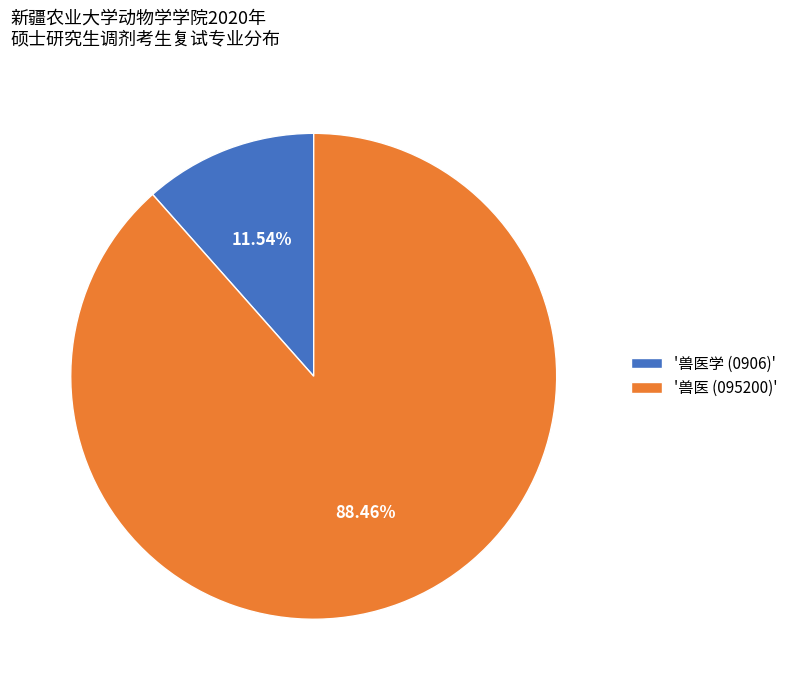

Rank the categories by value from lowest to highest.

'兽医学 (0906)', '兽医 (095200)'